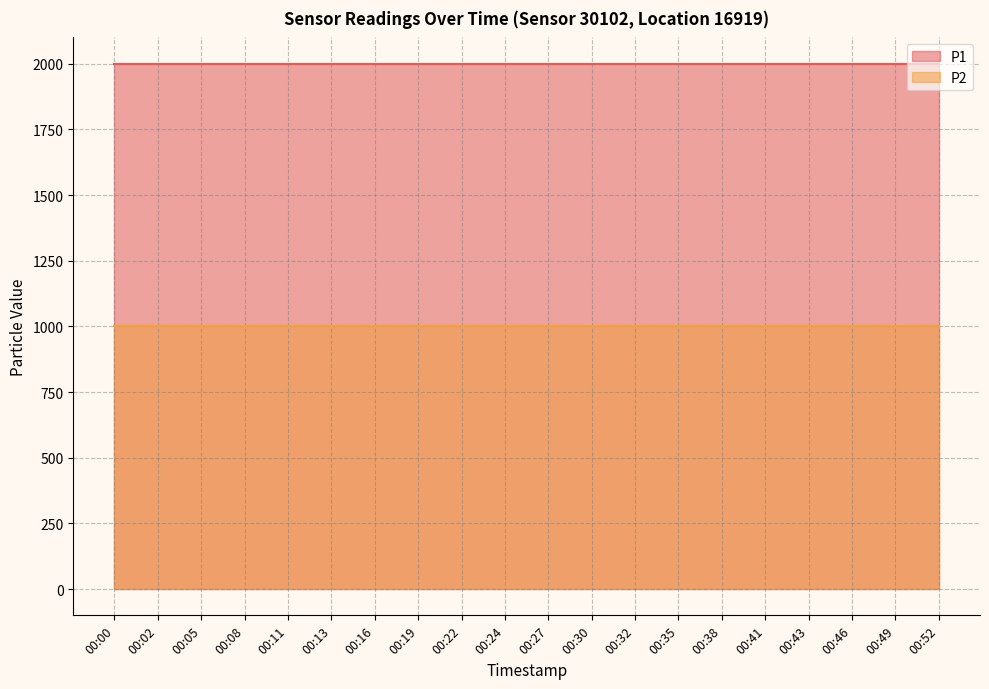

What is the average value of the P1 series?

1999.9